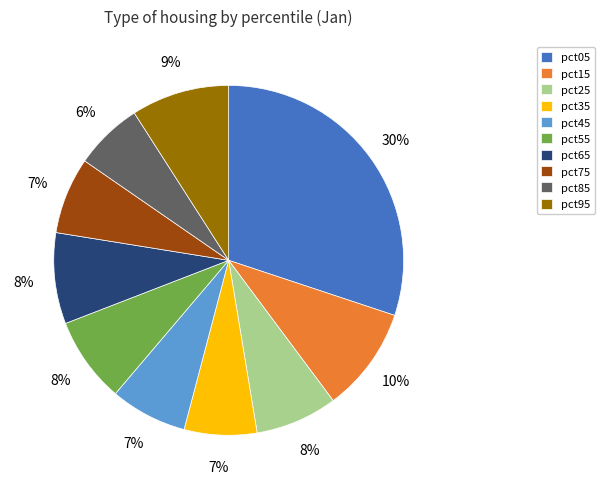

The pct85 slice represents 1% of the pie. True or false?

False